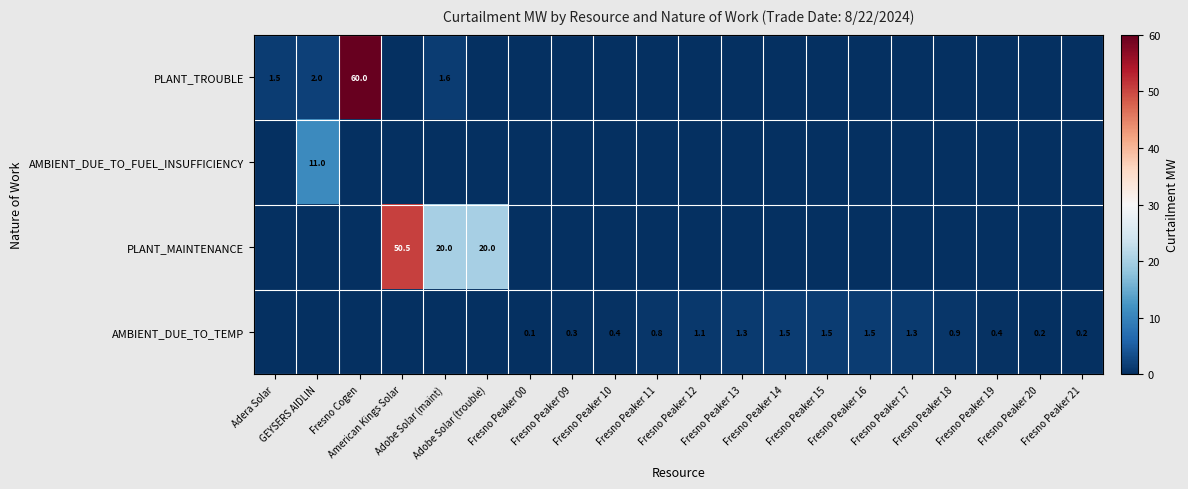

What is the spread (max minus min) of values at American Kings Solar?

50.5